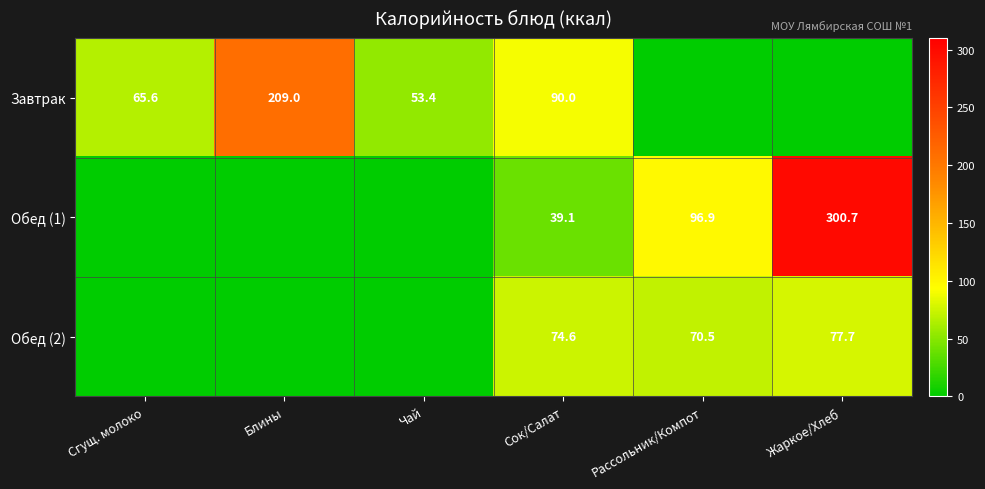

What is the total value across all series at Сок/Салат?

203.7